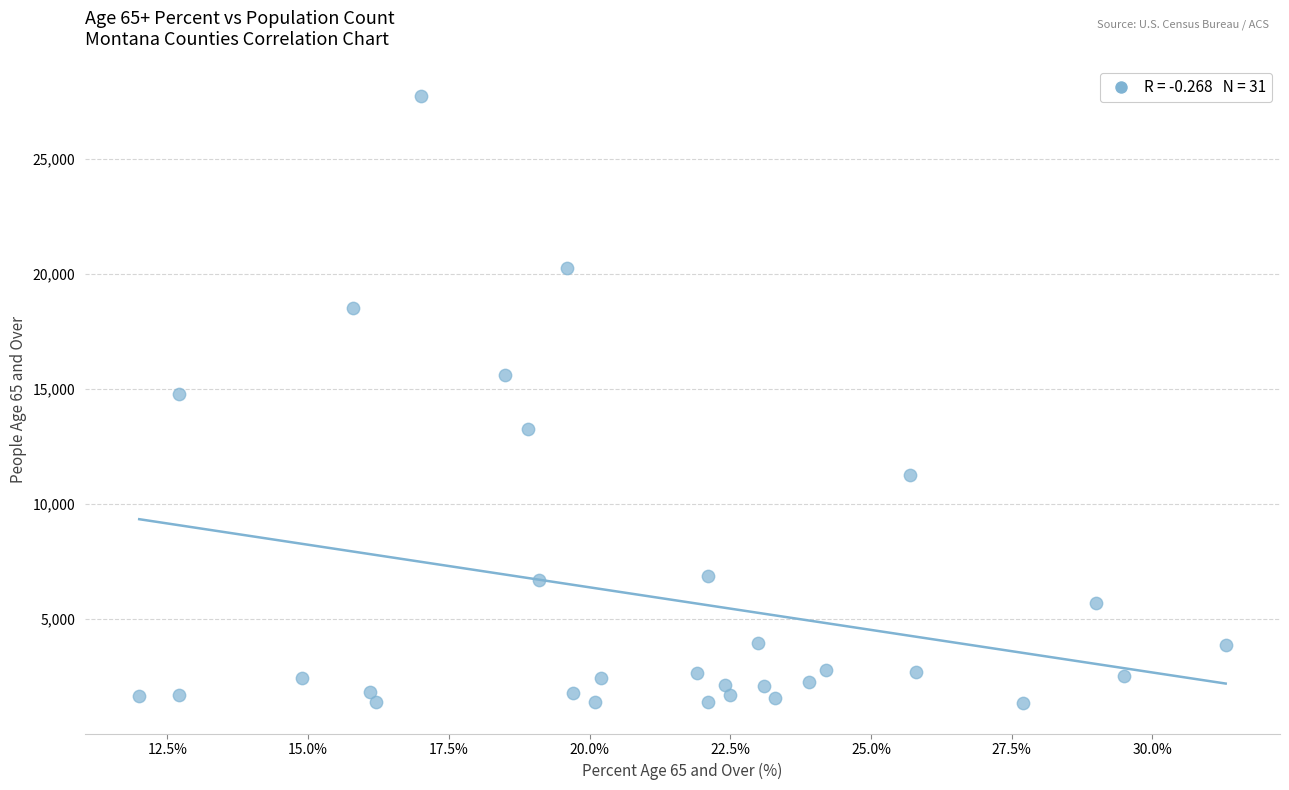

What is the range of Y values (max minus min)?

26406